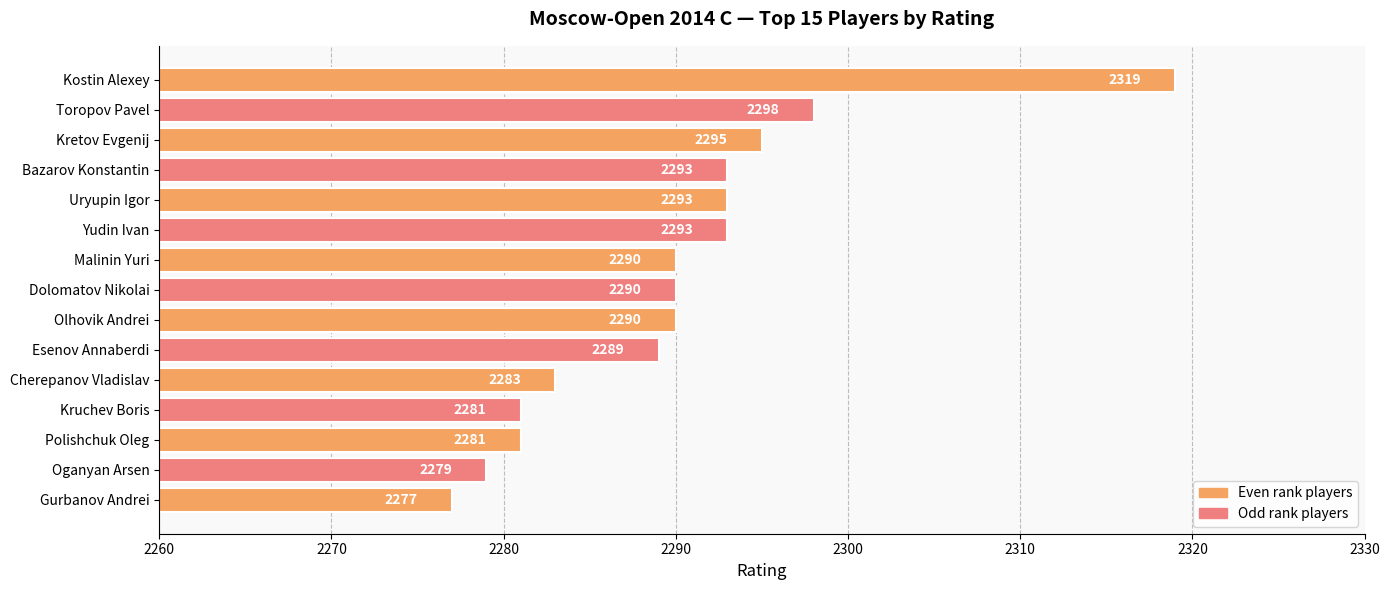

What is the average value?

2290